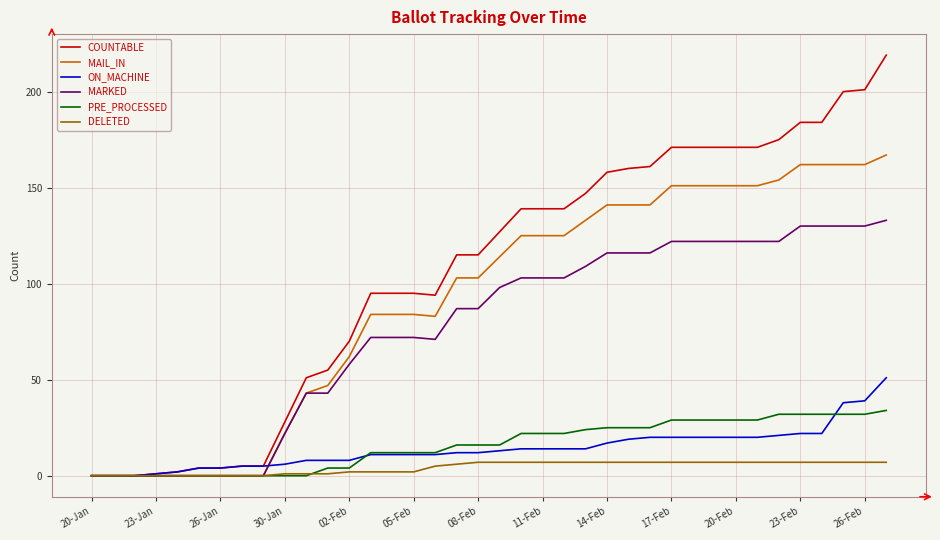

Which series has the largest range (max minus min)?

COUNTABLE